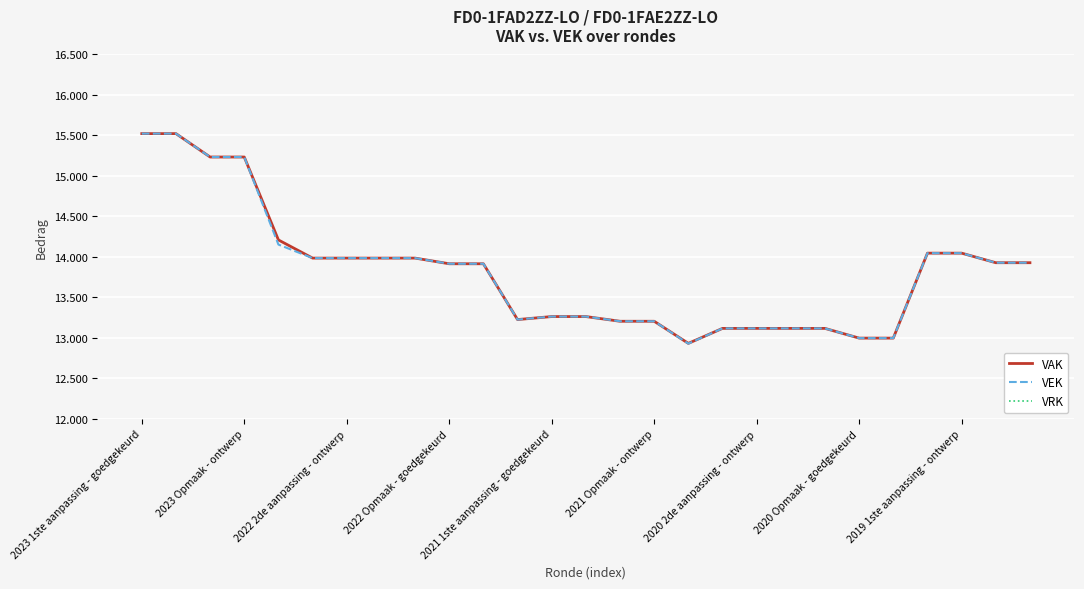

At which category does VEK reach its first local valley?

11